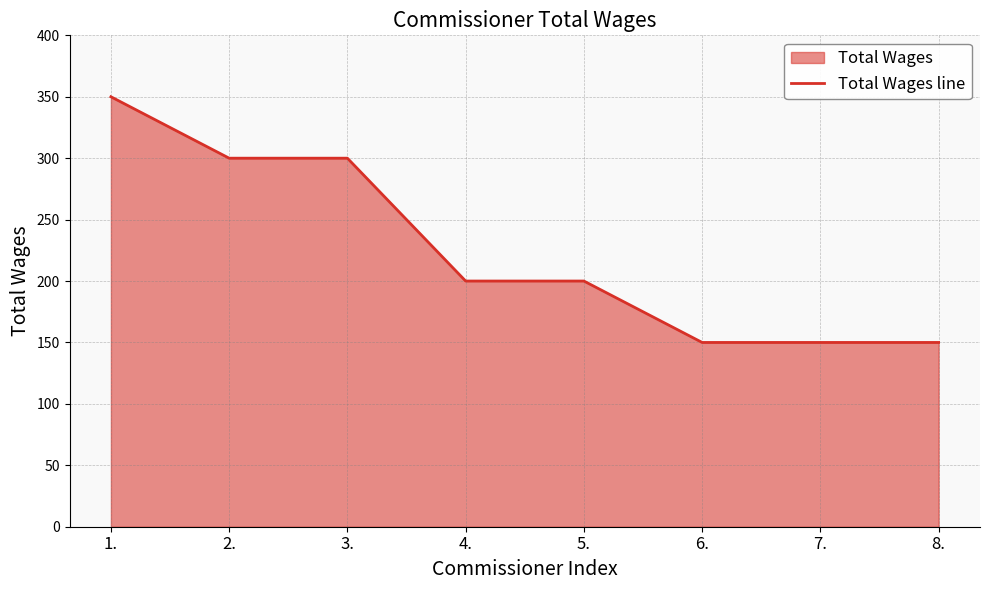

What is the sum of all values?

1800